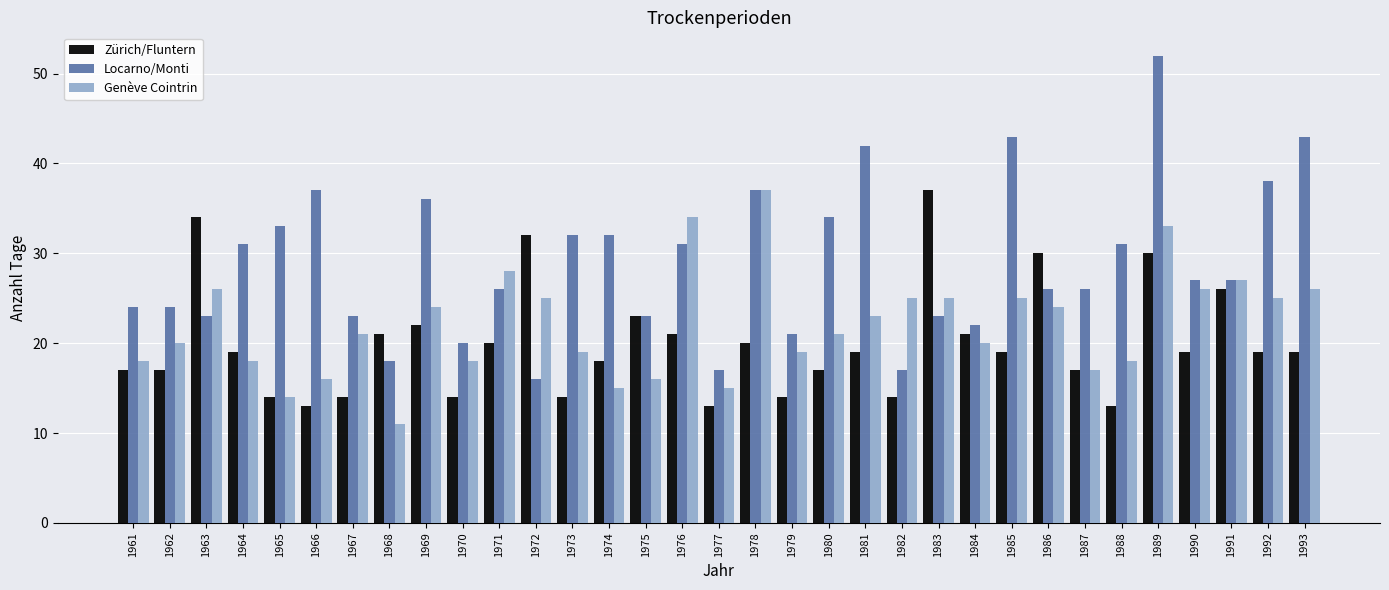

What is the value of the Zürich/Fluntern bar at the 10th from the left?

14